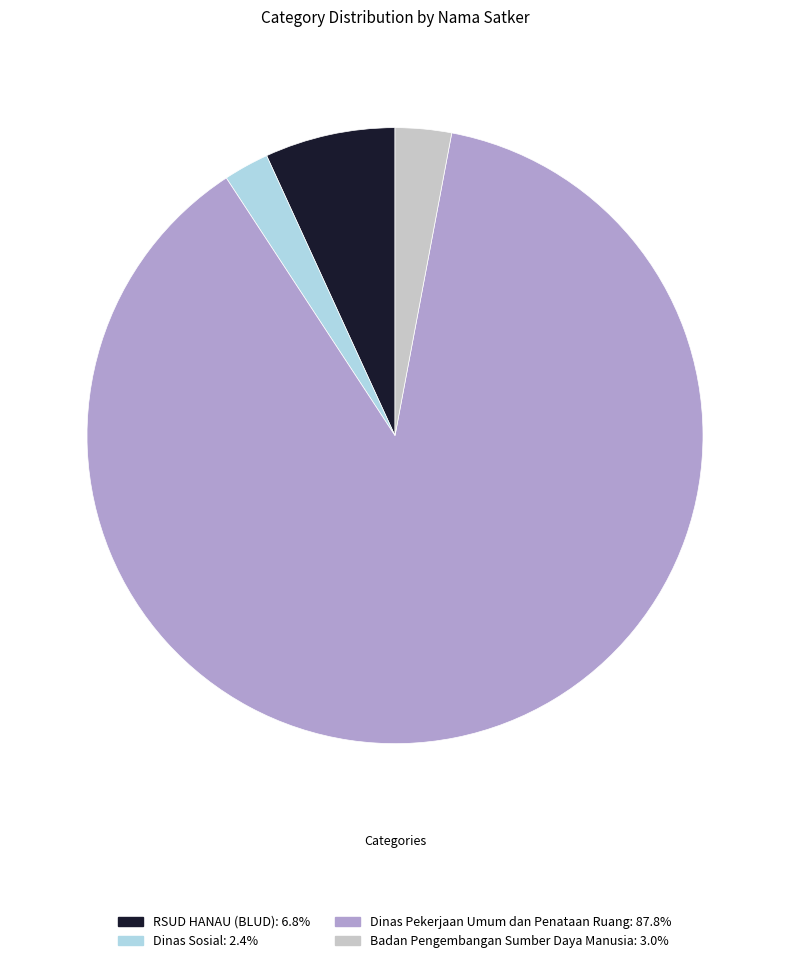

How many segments does this pie chart have?

4